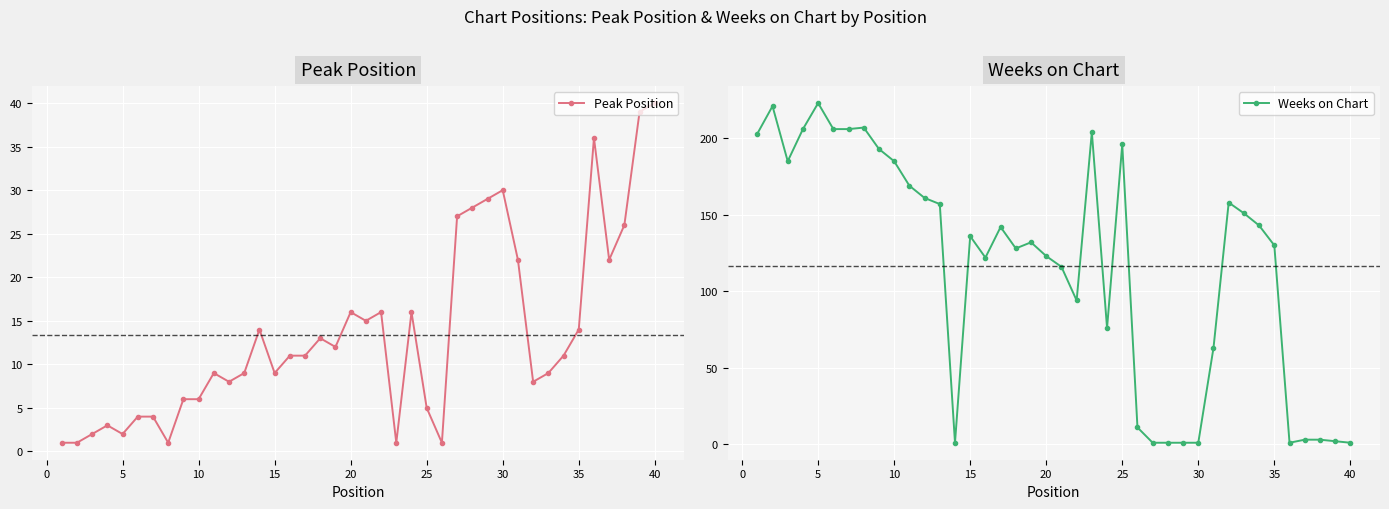

What is the value of the Peak Position point at the 25th from the left?

5